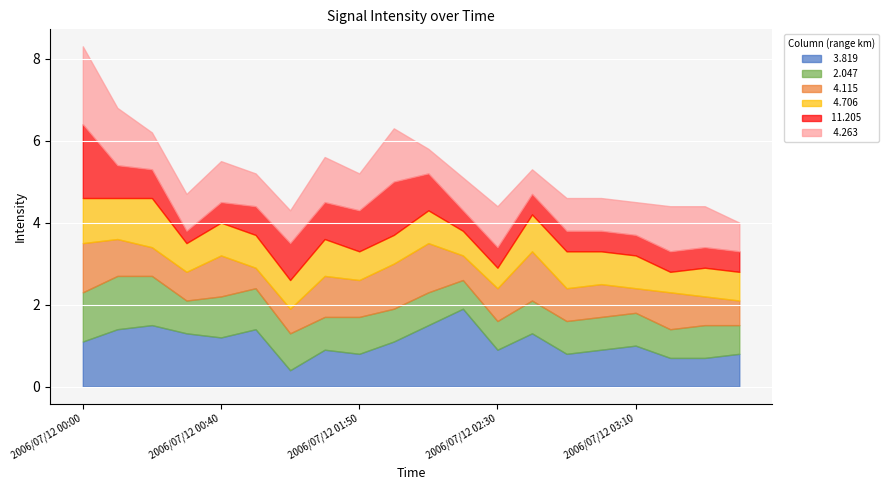

What is the spread (max minus min) of values at 2006/07/12 01:50?

0.3